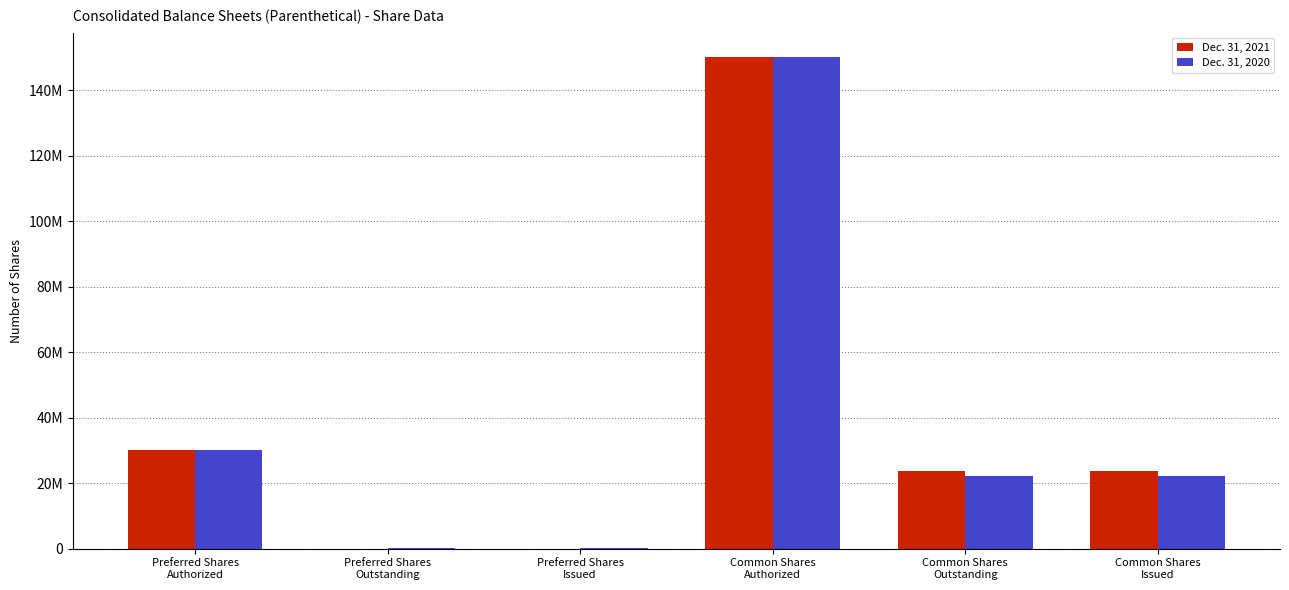

What is the difference between the Dec. 31, 2020 values at Common Shares
Issued and Preferred Shares
Issued?

22013829